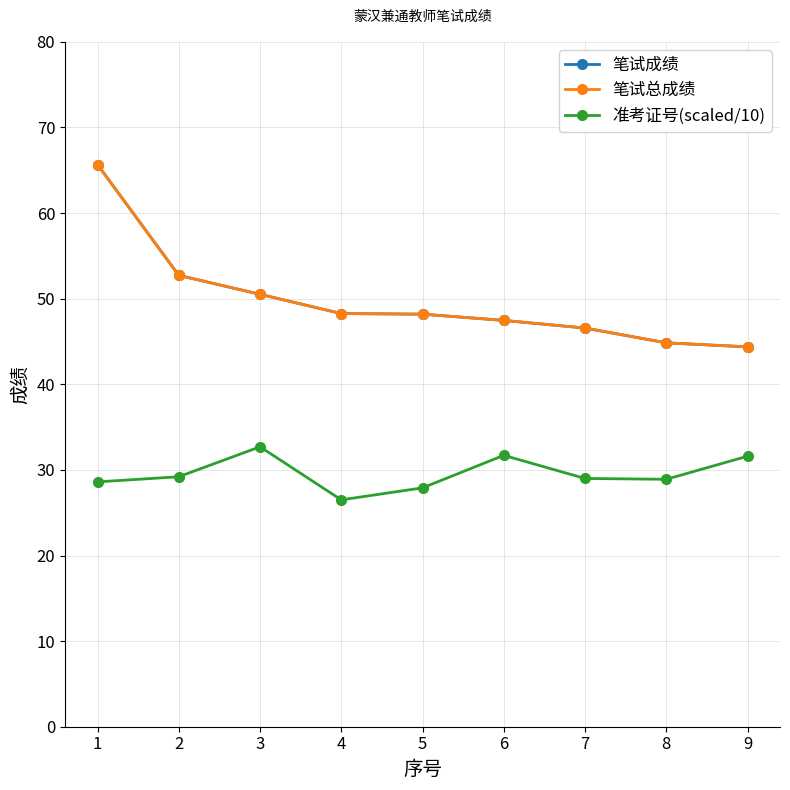

What is the approximate value of 准考证号(scaled/10) at 9?

31.6